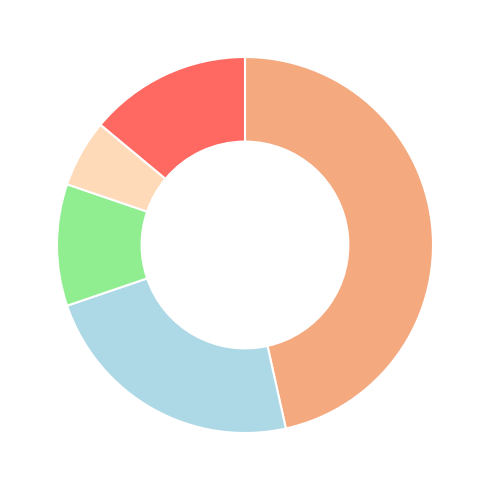

Is there a majority slice in this chart?

No